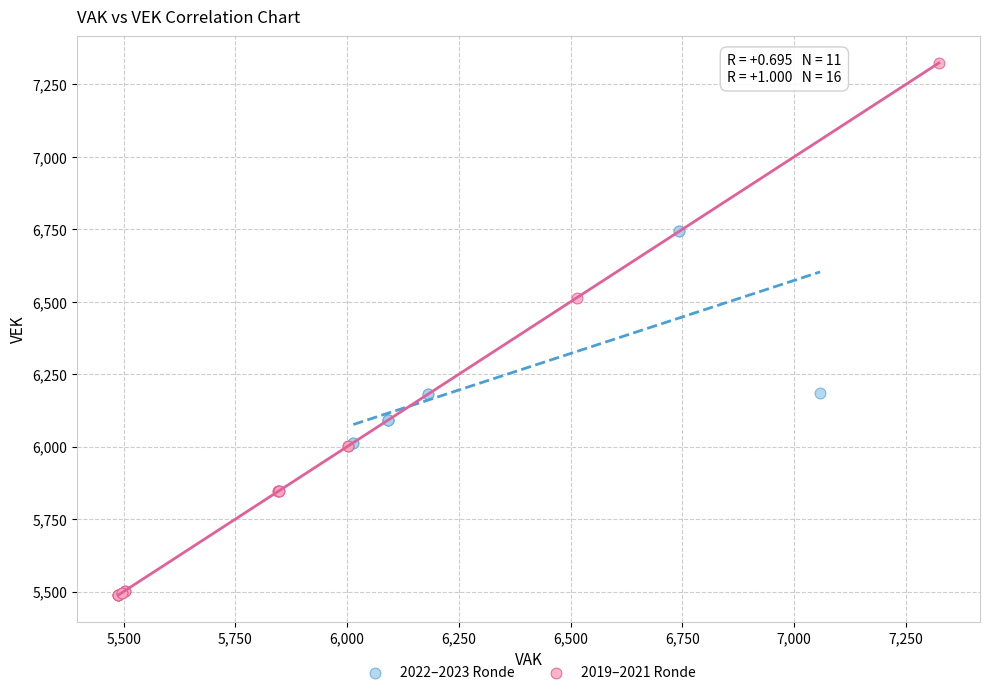

Which series reaches the maximum Y coordinate?

2019–2021 Ronde